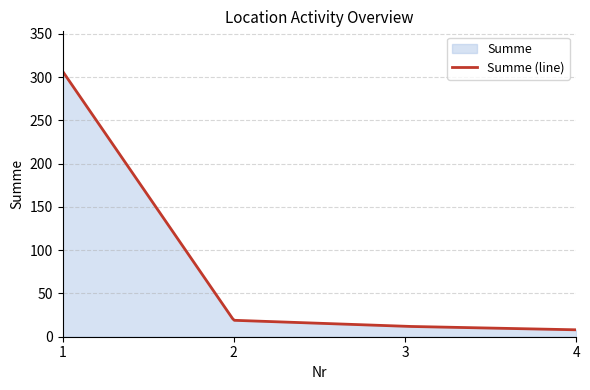

Rank the categories by value from lowest to highest.

4, 3, 2, 1